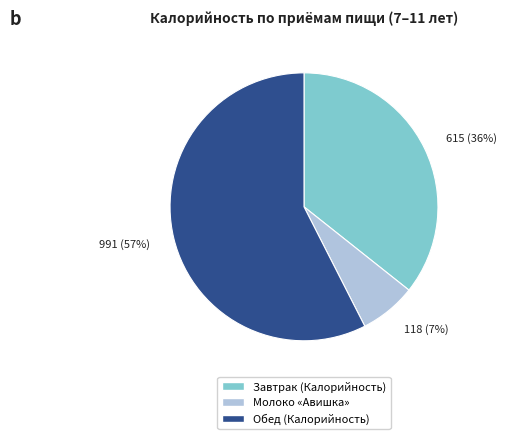

Is it true that Обед (Калорийность) is 65% of the pie?

False